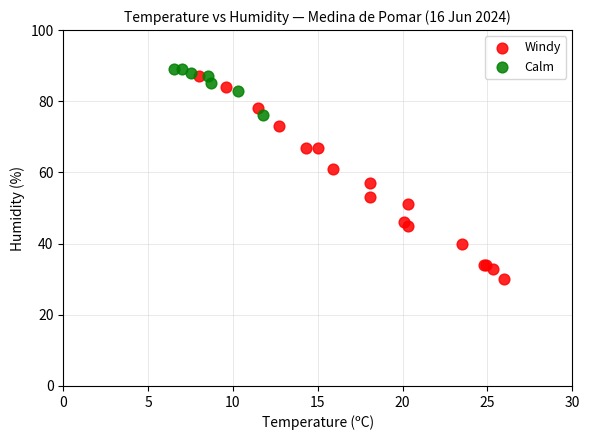

Which series contains the lowest Y value?

Windy